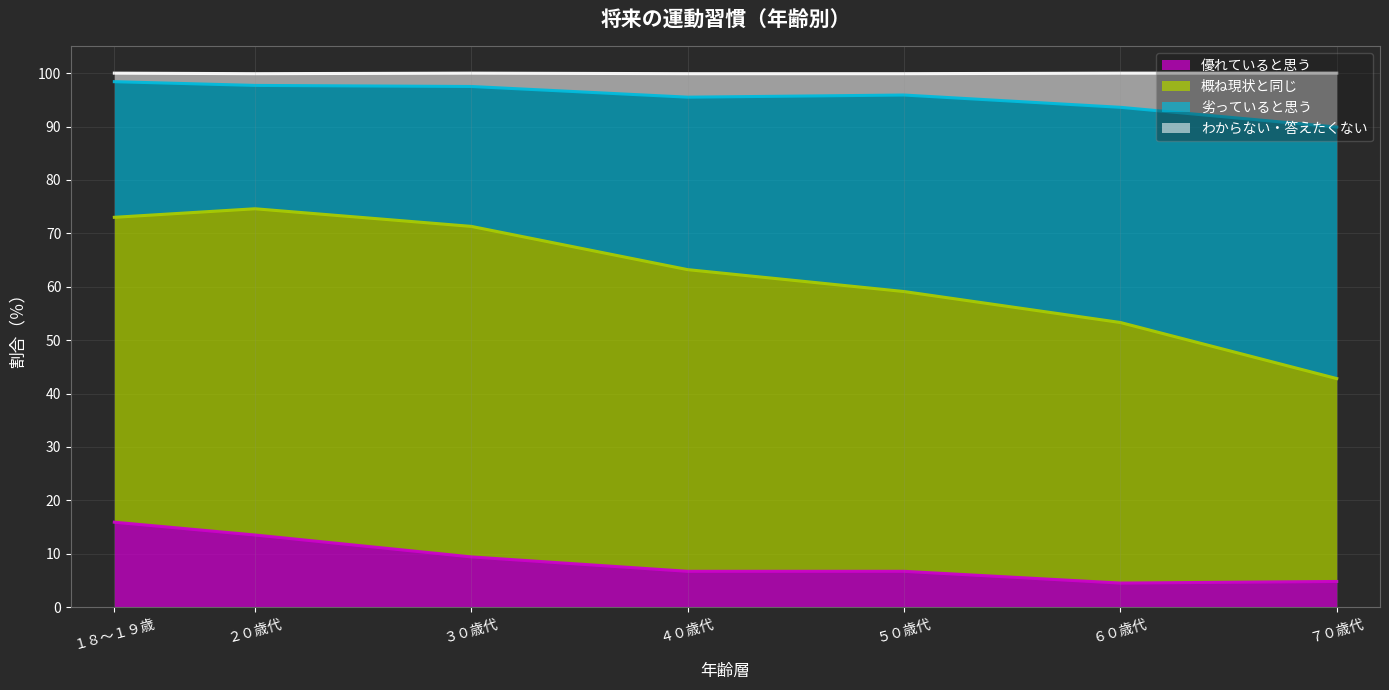

What is the total value across all series at ７０歳代?

100.0